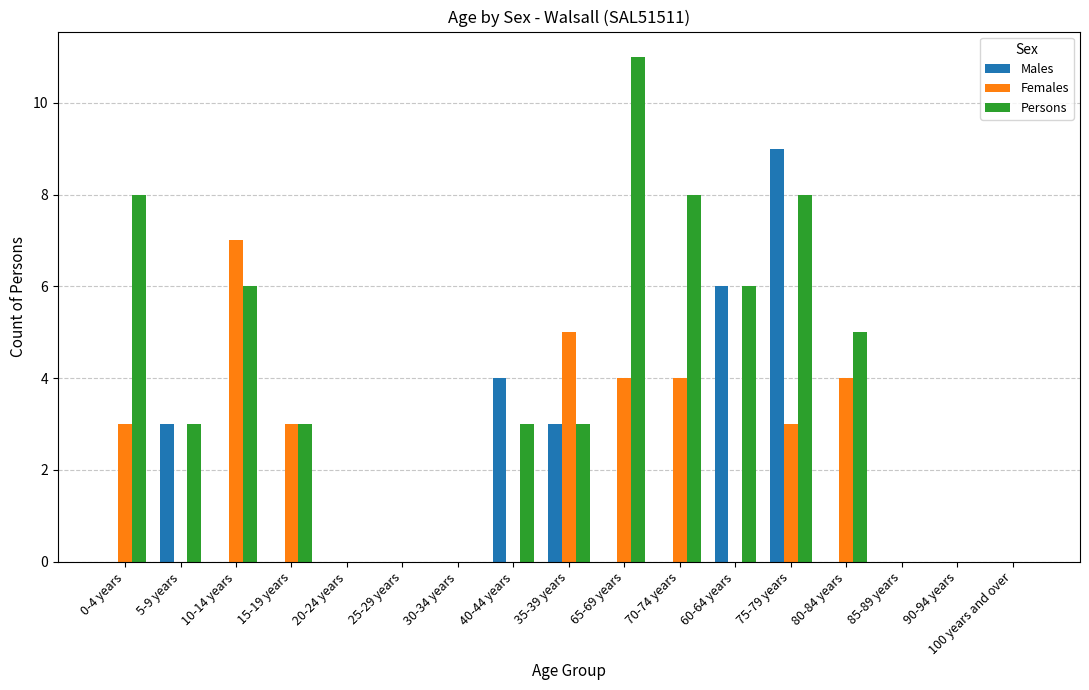

At which category is the sum across all series the highest?

75-79 years